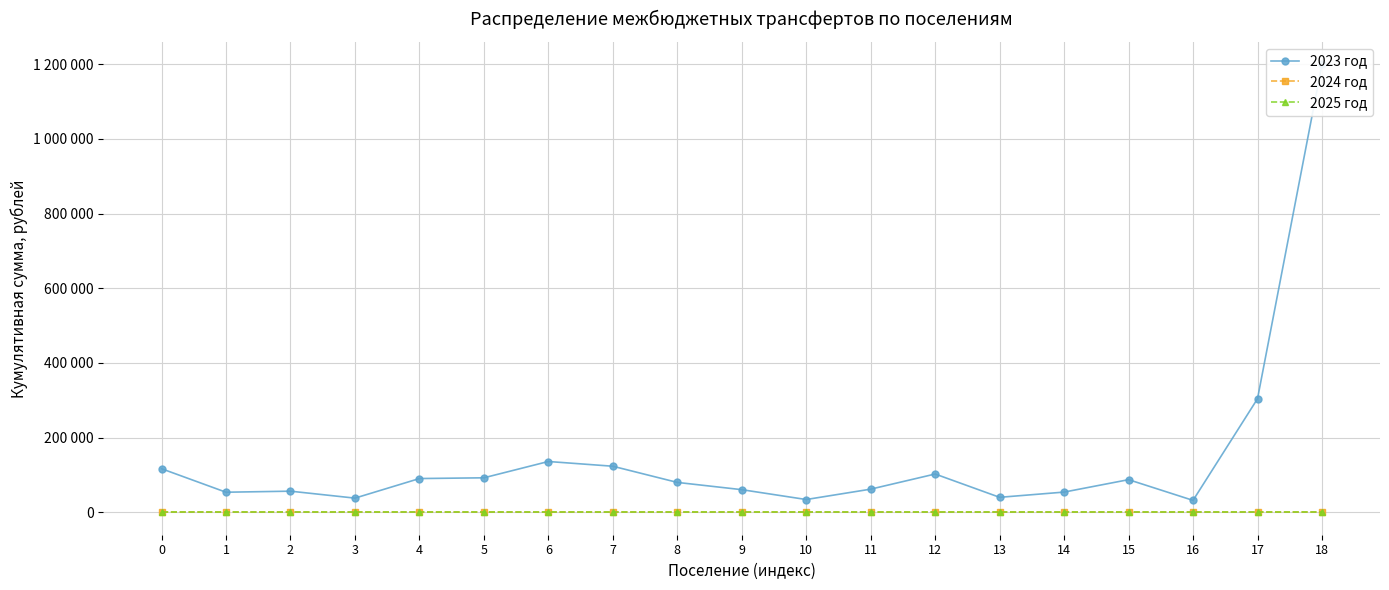

At which category is the sum across all series the highest?

18